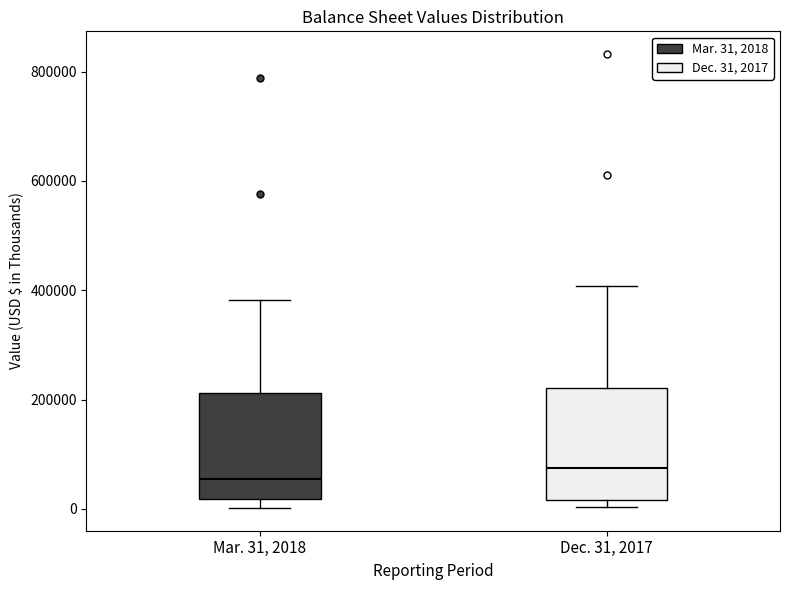

Which box has the highest median line?

Dec. 31, 2017